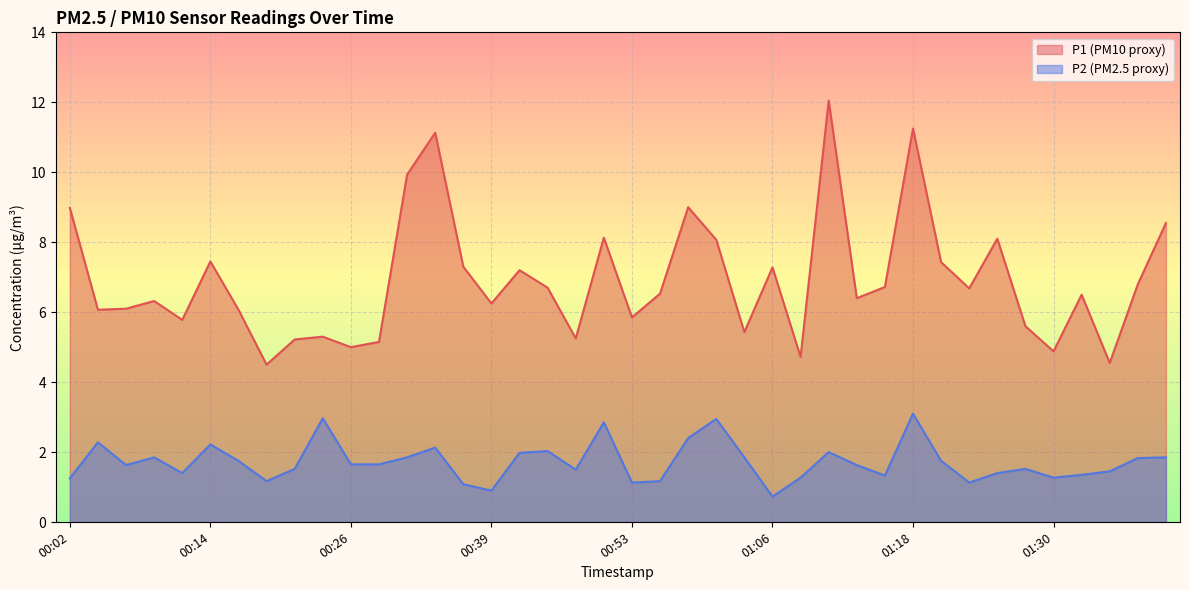

List the series in order of their peak value, lowest first.

P2, P1